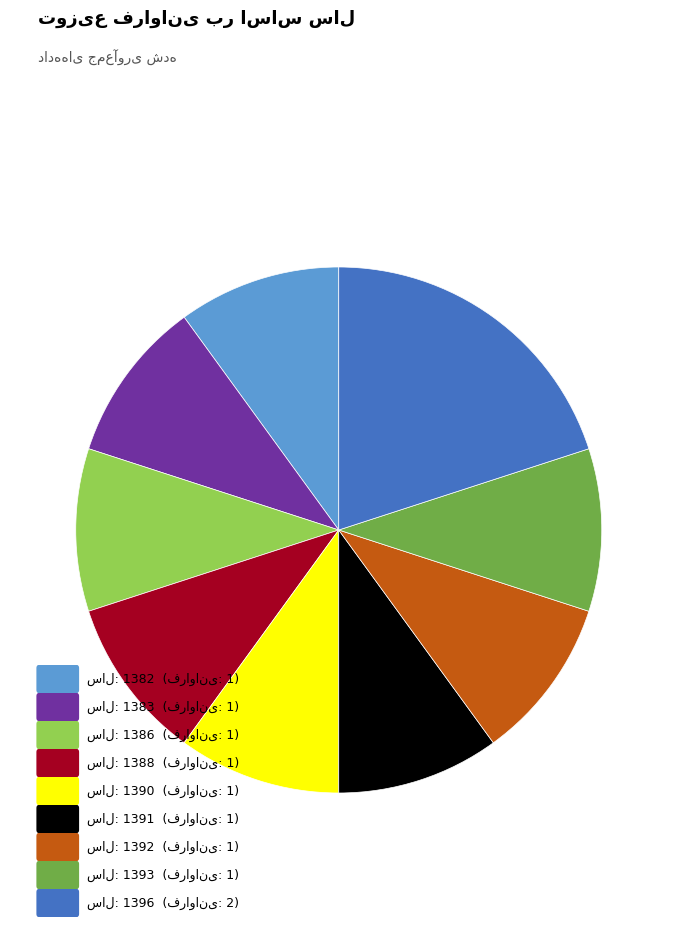

Count the number of slices in the pie.

9